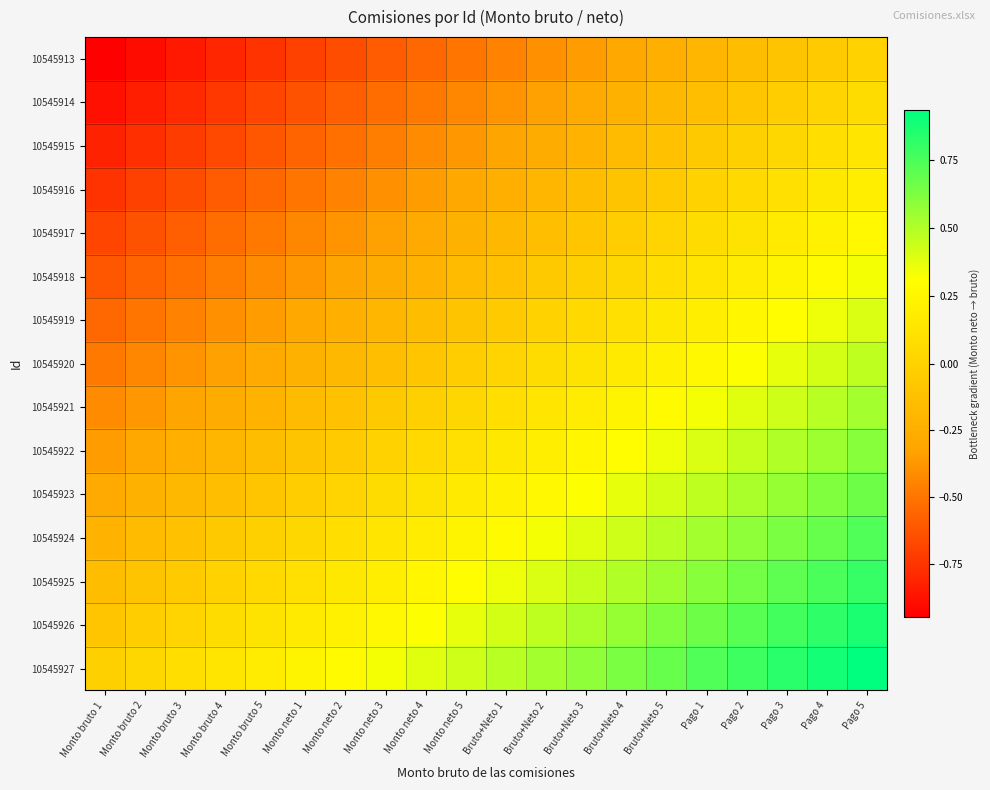

Reading left to right, list all the values displayed in this chart.

10545913: Monto bruto 1=-0.9	Monto bruto 2=-0.9	Monto bruto 3=-0.8	Monto bruto 4=-0.8	Monto bruto 5=-0.8	Monto neto 1=-0.7	Monto neto 2=-0.7	Monto neto 3=-0.6	Monto neto 4=-0.6	Monto neto 5=-0.5	Bruto+Neto 1=-0.4	Bruto+Neto 2=-0.4	Bruto+Neto 3=-0.3	Bruto+Neto 4=-0.3	Bruto+Neto 5=-0.2	Pago 1=-0.2	Pago 2=-0.2	Pago 3=-0.1	Pago 4=-0.1	Pago 5=0.0
10545914: Monto bruto 1=-0.9	Monto bruto 2=-0.8	Monto bruto 3=-0.8	Monto bruto 4=-0.7	Monto bruto 5=-0.7	Monto neto 1=-0.6	Monto neto 2=-0.6	Monto neto 3=-0.5	Monto neto 4=-0.5	Monto neto 5=-0.4	Bruto+Neto 1=-0.4	Bruto+Neto 2=-0.3	Bruto+Neto 3=-0.3	Bruto+Neto 4=-0.2	Bruto+Neto 5=-0.2	Pago 1=-0.1	Pago 2=-0.1	Pago 3=-0.0	Pago 4=0.0	Pago 5=0.1
10545915: Monto bruto 1=-0.8	Monto bruto 2=-0.8	Monto bruto 3=-0.7	Monto bruto 4=-0.7	Monto bruto 5=-0.6	Monto neto 1=-0.6	Monto neto 2=-0.5	Monto neto 3=-0.5	Monto neto 4=-0.4	Monto neto 5=-0.4	Bruto+Neto 1=-0.3	Bruto+Neto 2=-0.3	Bruto+Neto 3=-0.2	Bruto+Neto 4=-0.2	Bruto+Neto 5=-0.1	Pago 1=-0.1	Pago 2=-0.0	Pago 3=0.0	Pago 4=0.1	Pago 5=0.1
10545916: Monto bruto 1=-0.8	Monto bruto 2=-0.7	Monto bruto 3=-0.7	Monto bruto 4=-0.6	Monto bruto 5=-0.6	Monto neto 1=-0.5	Monto neto 2=-0.5	Monto neto 3=-0.4	Monto neto 4=-0.4	Monto neto 5=-0.3	Bruto+Neto 1=-0.2	Bruto+Neto 2=-0.2	Bruto+Neto 3=-0.2	Bruto+Neto 4=-0.1	Bruto+Neto 5=-0.1	Pago 1=0.0	Pago 2=0.0	Pago 3=0.1	Pago 4=0.1	Pago 5=0.2
10545917: Monto bruto 1=-0.7	Monto bruto 2=-0.6	Monto bruto 3=-0.6	Monto bruto 4=-0.5	Monto bruto 5=-0.5	Monto neto 1=-0.4	Monto neto 2=-0.4	Monto neto 3=-0.3	Monto neto 4=-0.3	Monto neto 5=-0.2	Bruto+Neto 1=-0.2	Bruto+Neto 2=-0.1	Bruto+Neto 3=-0.1	Bruto+Neto 4=-0.0	Bruto+Neto 5=0.0	Pago 1=0.1	Pago 2=0.1	Pago 3=0.2	Pago 4=0.2	Pago 5=0.3
10545918: Monto bruto 1=-0.6	Monto bruto 2=-0.6	Monto bruto 3=-0.5	Monto bruto 4=-0.5	Monto bruto 5=-0.4	Monto neto 1=-0.4	Monto neto 2=-0.3	Monto neto 3=-0.3	Monto neto 4=-0.2	Monto neto 5=-0.2	Bruto+Neto 1=-0.1	Bruto+Neto 2=-0.1	Bruto+Neto 3=-0.0	Bruto+Neto 4=0.0	Bruto+Neto 5=0.1	Pago 1=0.1	Pago 2=0.2	Pago 3=0.2	Pago 4=0.3	Pago 5=0.3
10545919: Monto bruto 1=-0.5	Monto bruto 2=-0.5	Monto bruto 3=-0.4	Monto bruto 4=-0.4	Monto bruto 5=-0.3	Monto neto 1=-0.3	Monto neto 2=-0.2	Monto neto 3=-0.2	Monto neto 4=-0.1	Monto neto 5=-0.1	Bruto+Neto 1=-0.0	Bruto+Neto 2=0.0	Bruto+Neto 3=0.1	Bruto+Neto 4=0.1	Bruto+Neto 5=0.2	Pago 1=0.2	Pago 2=0.2	Pago 3=0.3	Pago 4=0.3	Pago 5=0.4
10545920: Monto bruto 1=-0.5	Monto bruto 2=-0.4	Monto bruto 3=-0.4	Monto bruto 4=-0.3	Monto bruto 5=-0.3	Monto neto 1=-0.2	Monto neto 2=-0.2	Monto neto 3=-0.1	Monto neto 4=-0.1	Monto neto 5=-0.0	Bruto+Neto 1=0.0	Bruto+Neto 2=0.1	Bruto+Neto 3=0.1	Bruto+Neto 4=0.2	Bruto+Neto 5=0.2	Pago 1=0.3	Pago 2=0.3	Pago 3=0.4	Pago 4=0.4	Pago 5=0.5
10545921: Monto bruto 1=-0.4	Monto bruto 2=-0.4	Monto bruto 3=-0.3	Monto bruto 4=-0.3	Monto bruto 5=-0.2	Monto neto 1=-0.2	Monto neto 2=-0.1	Monto neto 3=-0.1	Monto neto 4=-0.0	Monto neto 5=0.0	Bruto+Neto 1=0.1	Bruto+Neto 2=0.1	Bruto+Neto 3=0.2	Bruto+Neto 4=0.2	Bruto+Neto 5=0.3	Pago 1=0.3	Pago 2=0.4	Pago 3=0.4	Pago 4=0.5	Pago 5=0.5
10545922: Monto bruto 1=-0.4	Monto bruto 2=-0.3	Monto bruto 3=-0.2	Monto bruto 4=-0.2	Monto bruto 5=-0.2	Monto neto 1=-0.1	Monto neto 2=-0.1	Monto neto 3=0.0	Monto neto 4=0.0	Monto neto 5=0.1	Bruto+Neto 1=0.2	Bruto+Neto 2=0.2	Bruto+Neto 3=0.2	Bruto+Neto 4=0.3	Bruto+Neto 5=0.3	Pago 1=0.4	Pago 2=0.4	Pago 3=0.5	Pago 4=0.5	Pago 5=0.6
10545923: Monto bruto 1=-0.3	Monto bruto 2=-0.2	Monto bruto 3=-0.2	Monto bruto 4=-0.1	Monto bruto 5=-0.1	Monto neto 1=-0.0	Monto neto 2=0.0	Monto neto 3=0.1	Monto neto 4=0.1	Monto neto 5=0.2	Bruto+Neto 1=0.2	Bruto+Neto 2=0.3	Bruto+Neto 3=0.3	Bruto+Neto 4=0.4	Bruto+Neto 5=0.4	Pago 1=0.5	Pago 2=0.5	Pago 3=0.6	Pago 4=0.6	Pago 5=0.7
10545924: Monto bruto 1=-0.2	Monto bruto 2=-0.2	Monto bruto 3=-0.1	Monto bruto 4=-0.1	Monto bruto 5=-0.0	Monto neto 1=0.0	Monto neto 2=0.1	Monto neto 3=0.1	Monto neto 4=0.2	Monto neto 5=0.2	Bruto+Neto 1=0.3	Bruto+Neto 2=0.3	Bruto+Neto 3=0.4	Bruto+Neto 4=0.4	Bruto+Neto 5=0.5	Pago 1=0.5	Pago 2=0.6	Pago 3=0.6	Pago 4=0.7	Pago 5=0.7
10545925: Monto bruto 1=-0.2	Monto bruto 2=-0.1	Monto bruto 3=-0.1	Monto bruto 4=0.0	Monto bruto 5=0.0	Monto neto 1=0.1	Monto neto 2=0.1	Monto neto 3=0.2	Monto neto 4=0.2	Monto neto 5=0.3	Bruto+Neto 1=0.4	Bruto+Neto 2=0.4	Bruto+Neto 3=0.5	Bruto+Neto 4=0.5	Bruto+Neto 5=0.6	Pago 1=0.6	Pago 2=0.6	Pago 3=0.7	Pago 4=0.8	Pago 5=0.8
10545926: Monto bruto 1=-0.1	Monto bruto 2=-0.0	Monto bruto 3=0.0	Monto bruto 4=0.1	Monto bruto 5=0.1	Monto neto 1=0.2	Monto neto 2=0.2	Monto neto 3=0.3	Monto neto 4=0.3	Monto neto 5=0.4	Bruto+Neto 1=0.4	Bruto+Neto 2=0.5	Bruto+Neto 3=0.5	Bruto+Neto 4=0.6	Bruto+Neto 5=0.6	Pago 1=0.7	Pago 2=0.7	Pago 3=0.8	Pago 4=0.8	Pago 5=0.9
10545927: Monto bruto 1=-0.0	Monto bruto 2=0.0	Monto bruto 3=0.1	Monto bruto 4=0.1	Monto bruto 5=0.2	Monto neto 1=0.2	Monto neto 2=0.3	Monto neto 3=0.3	Monto neto 4=0.4	Monto neto 5=0.4	Bruto+Neto 1=0.5	Bruto+Neto 2=0.5	Bruto+Neto 3=0.6	Bruto+Neto 4=0.6	Bruto+Neto 5=0.7	Pago 1=0.7	Pago 2=0.8	Pago 3=0.8	Pago 4=0.9	Pago 5=0.9